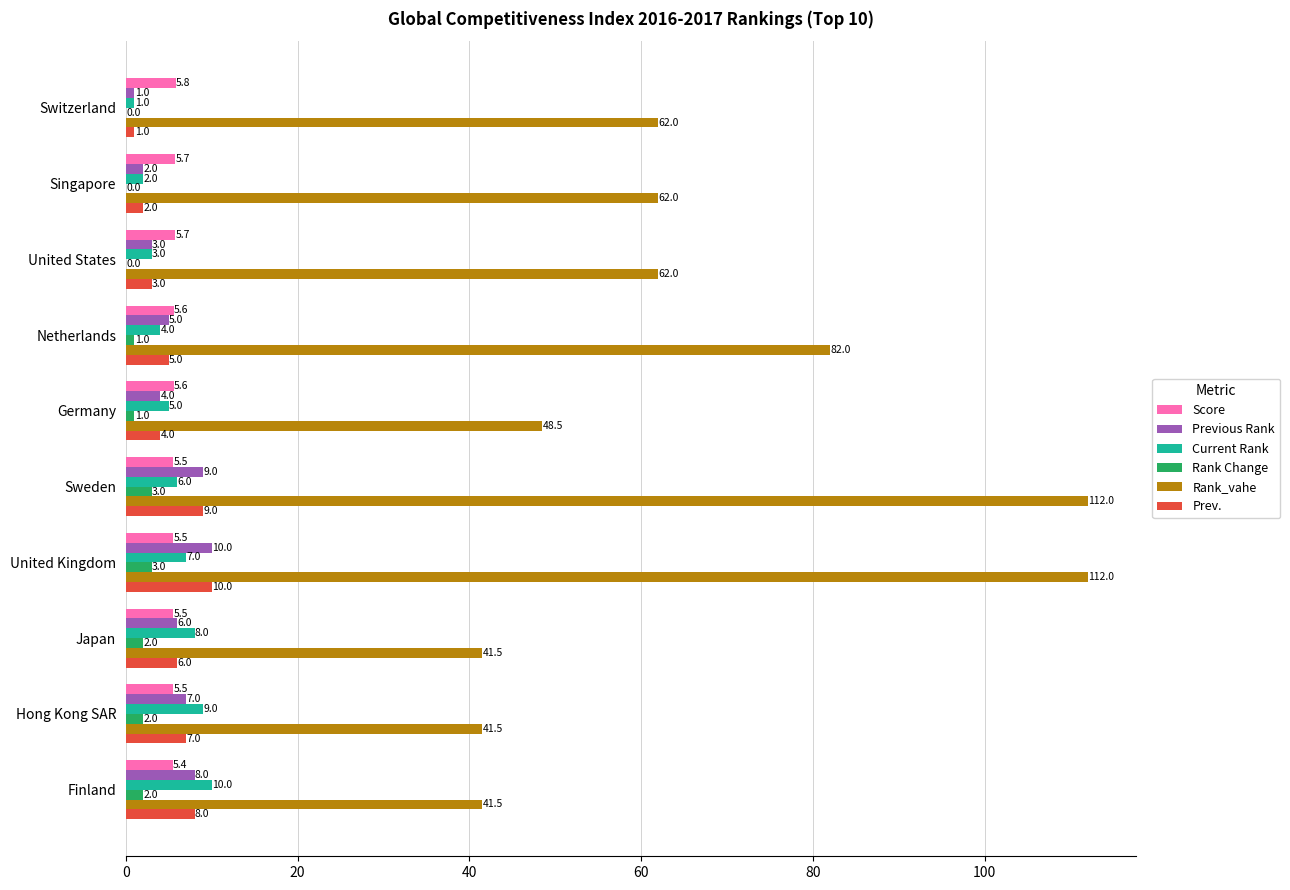

Which series changed the most between Netherlands and United Kingdom?

Rank_vahe